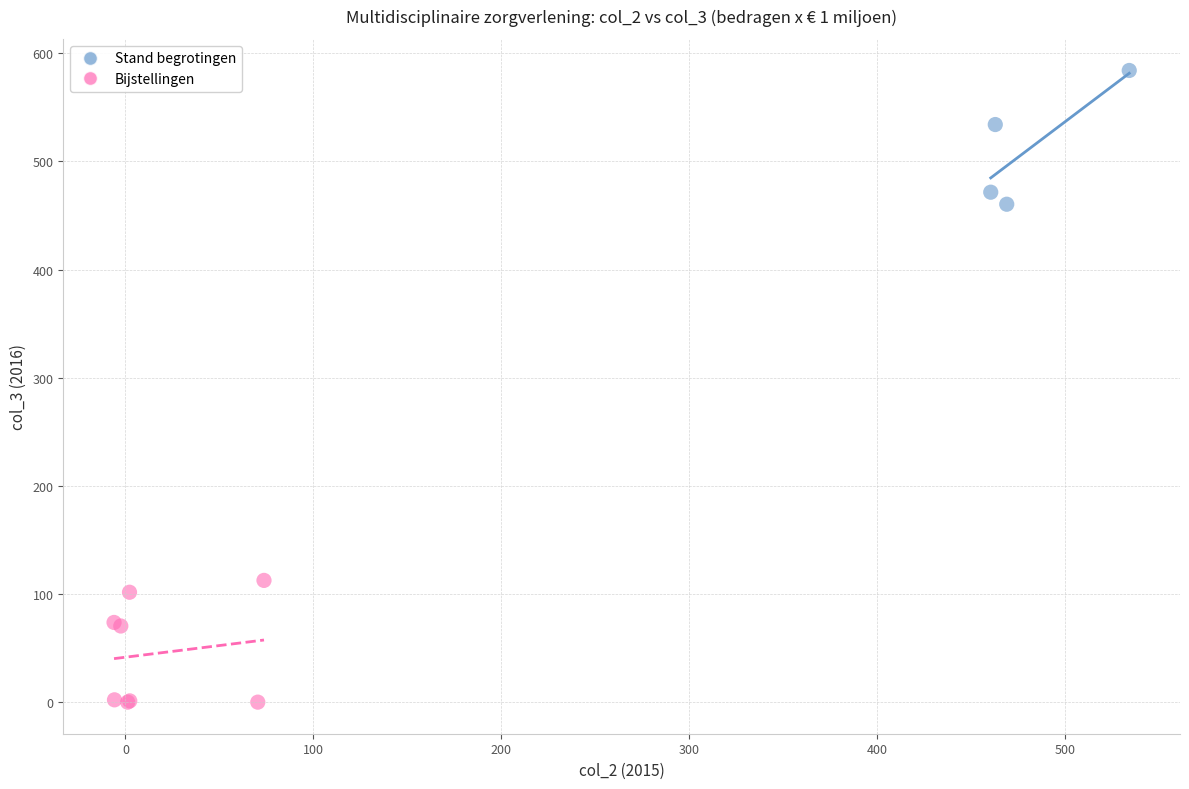

Which series contains the highest Y value?

Stand begrotingen